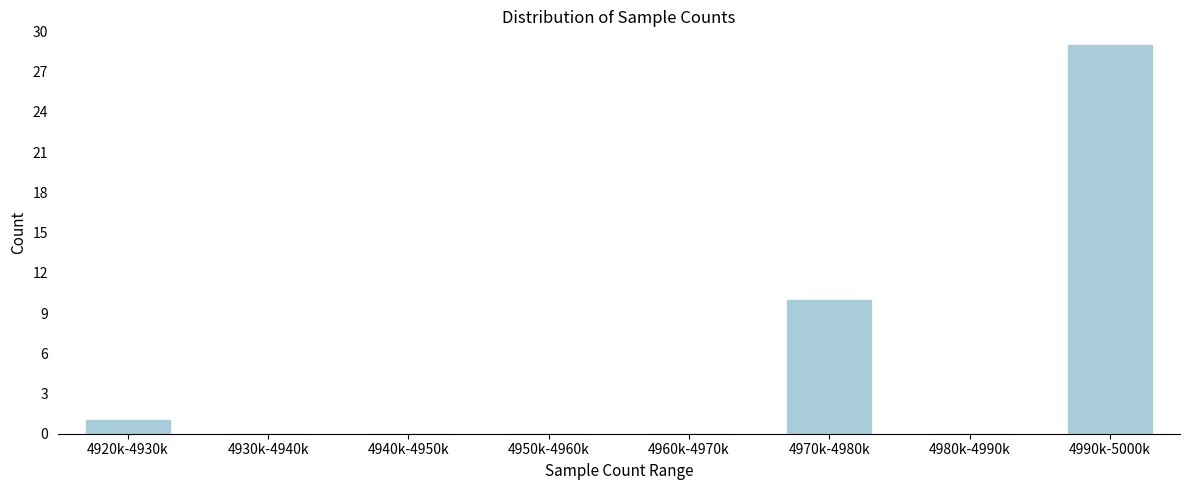

Reading left to right, list all the values displayed in this chart.

4920k-4930k=1	4930k-4940k=0	4940k-4950k=0	4950k-4960k=0	4960k-4970k=0	4970k-4980k=10	4980k-4990k=0	4990k-5000k=29